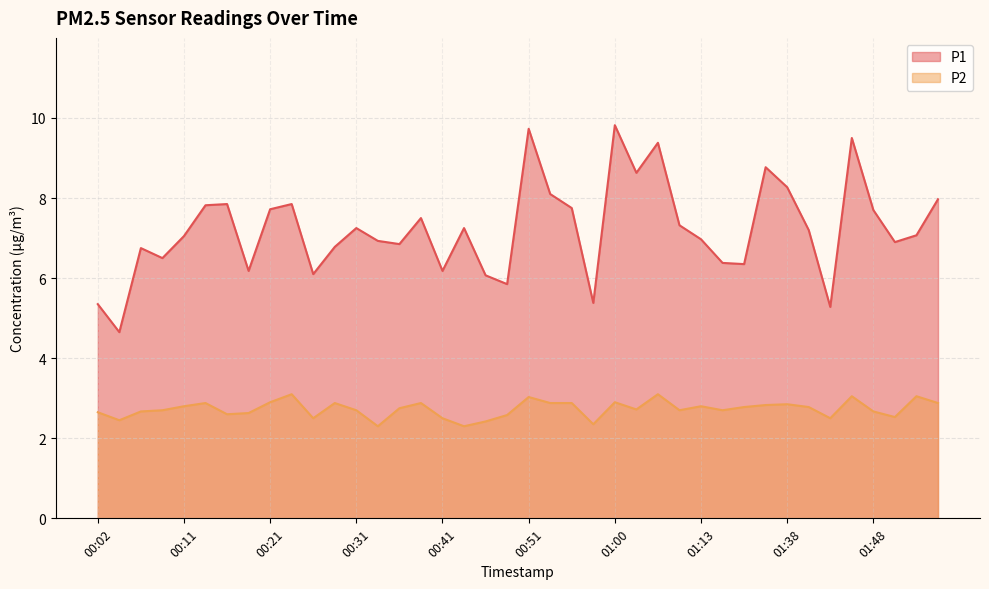

True or false: P2 has a value of 2.9 at 00:38.

True